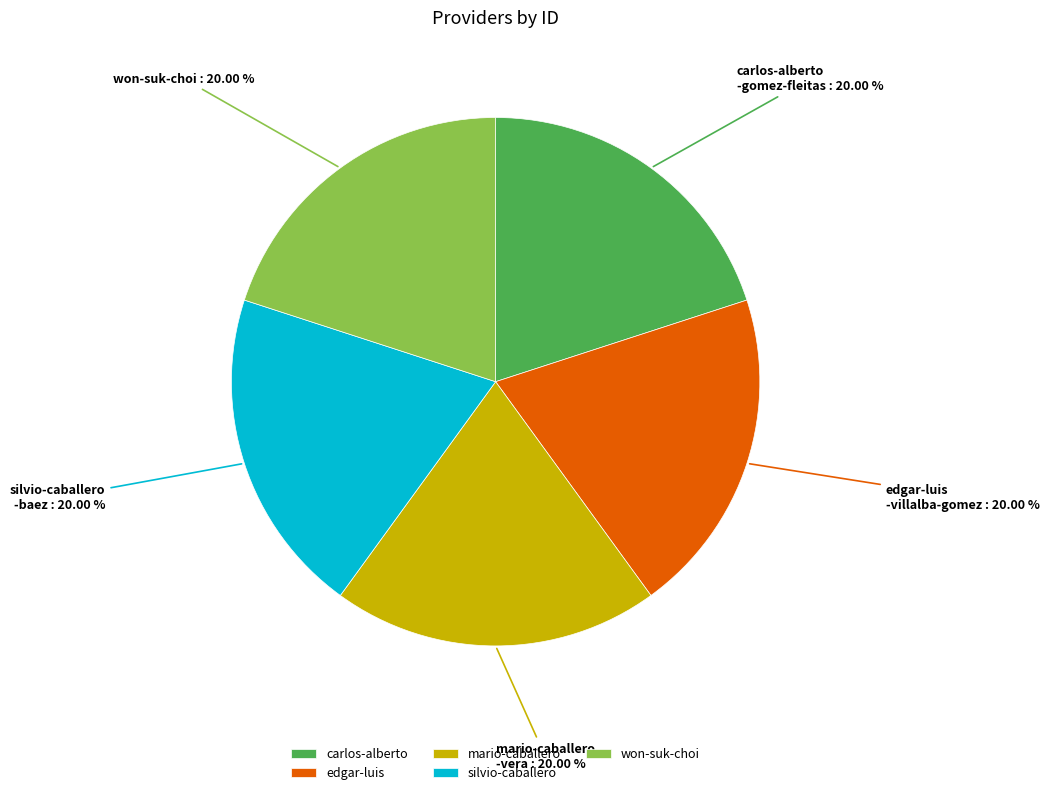

Is there any slice that represents more than half of the pie?

No